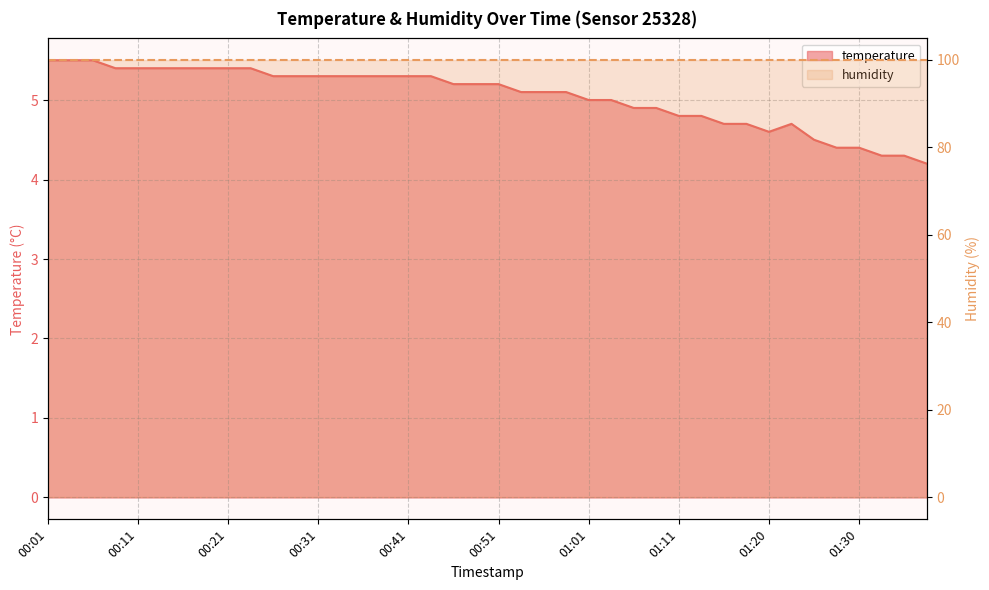

What is the label of the 14th point from the right?

01:06